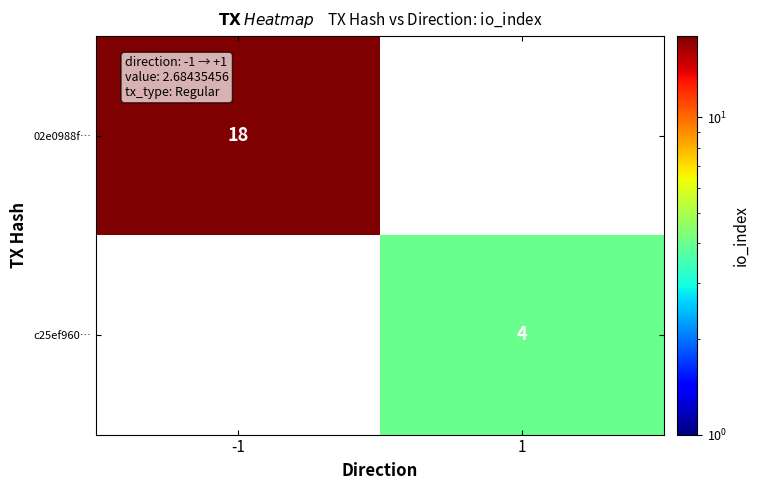

True or false: 02e0988f… has a value of 27 at -1.

False